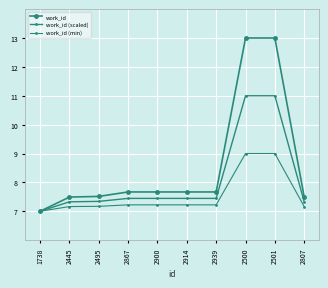

The work_id series shows 12.4 at 2495. True or false?

False